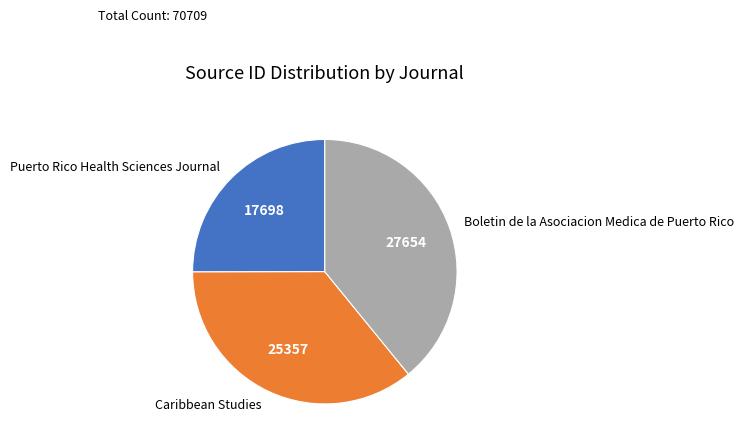

What is the smallest slice in the pie chart?

Puerto Rico Health Sciences Journal